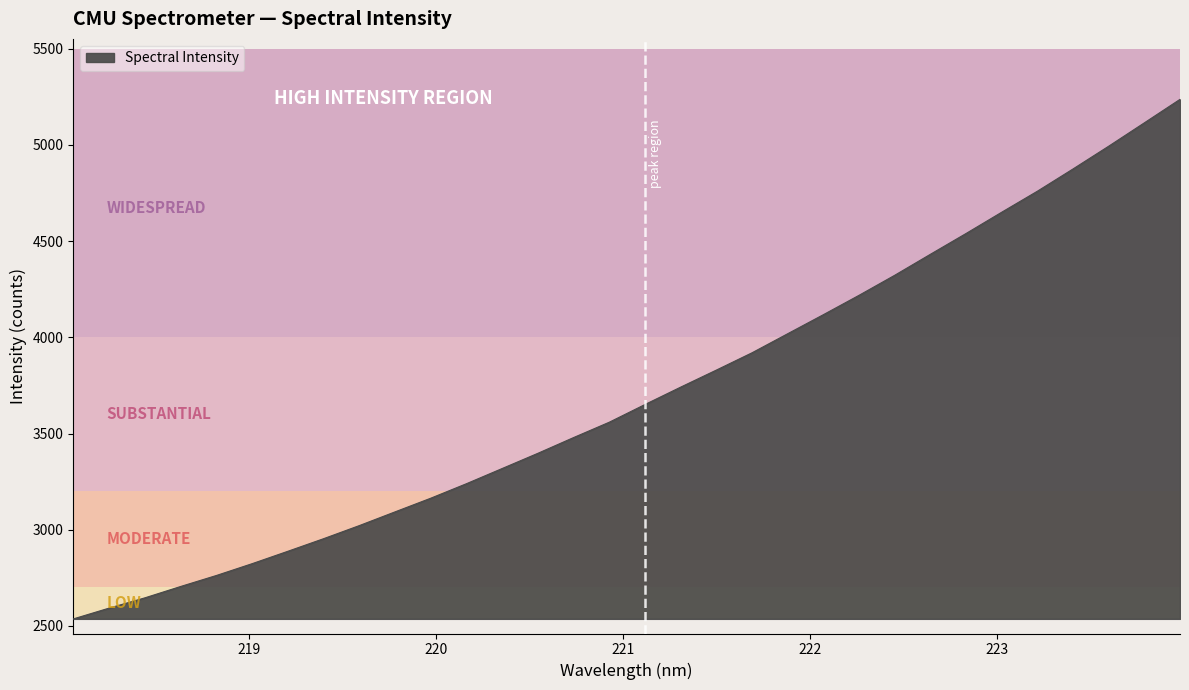

What is the difference between the maximum and minimum values?

2699.4